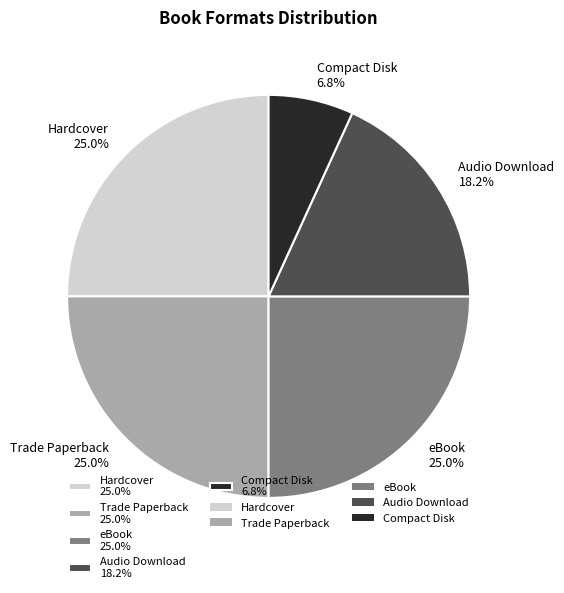

Count the number of slices in the pie.

5